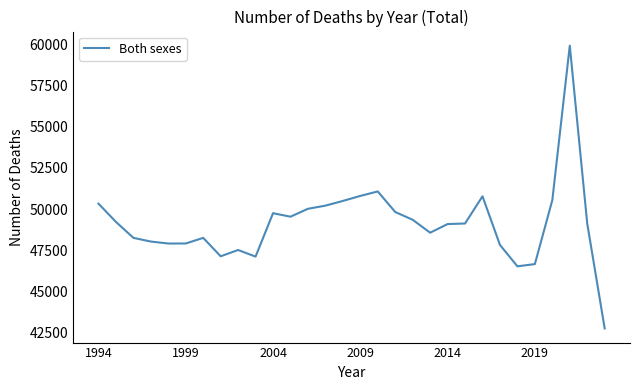

What is the difference between the maximum and minimum values?

17150